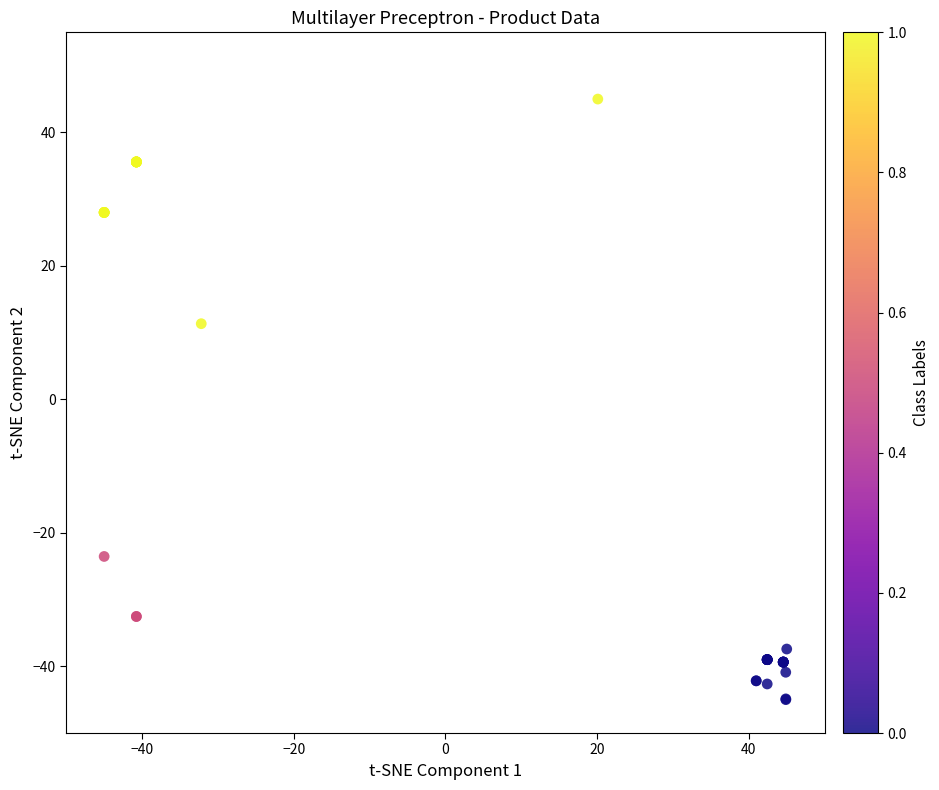

What Y value in the scatter plot is closest to 0?

11.3